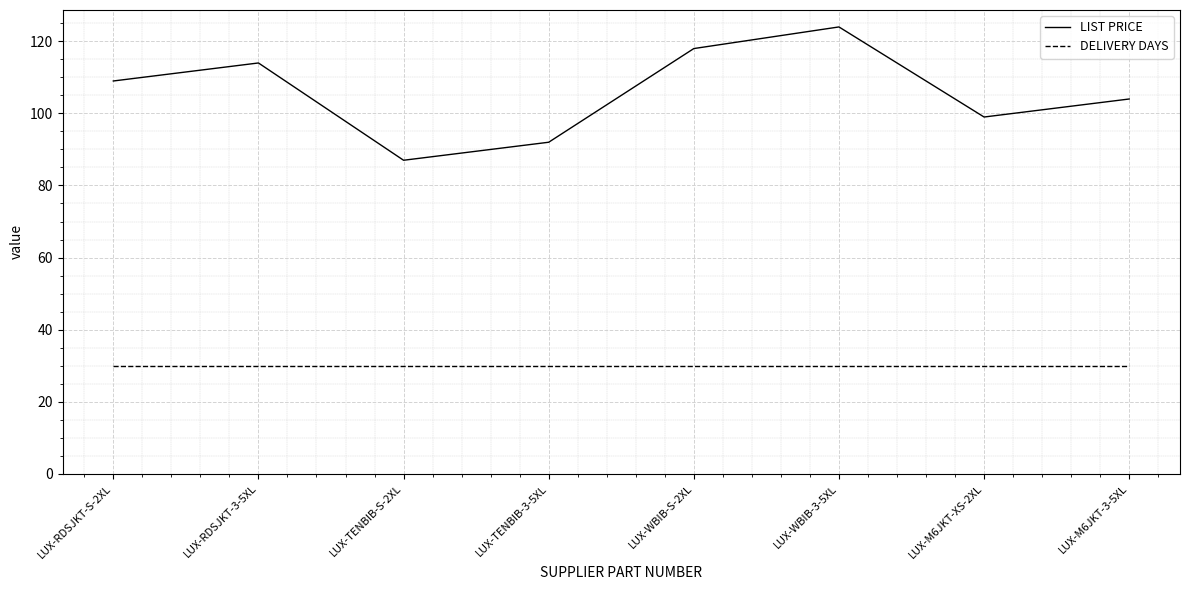

True or false: LIST PRICE and DELIVERY DAYS cross at least once.

False